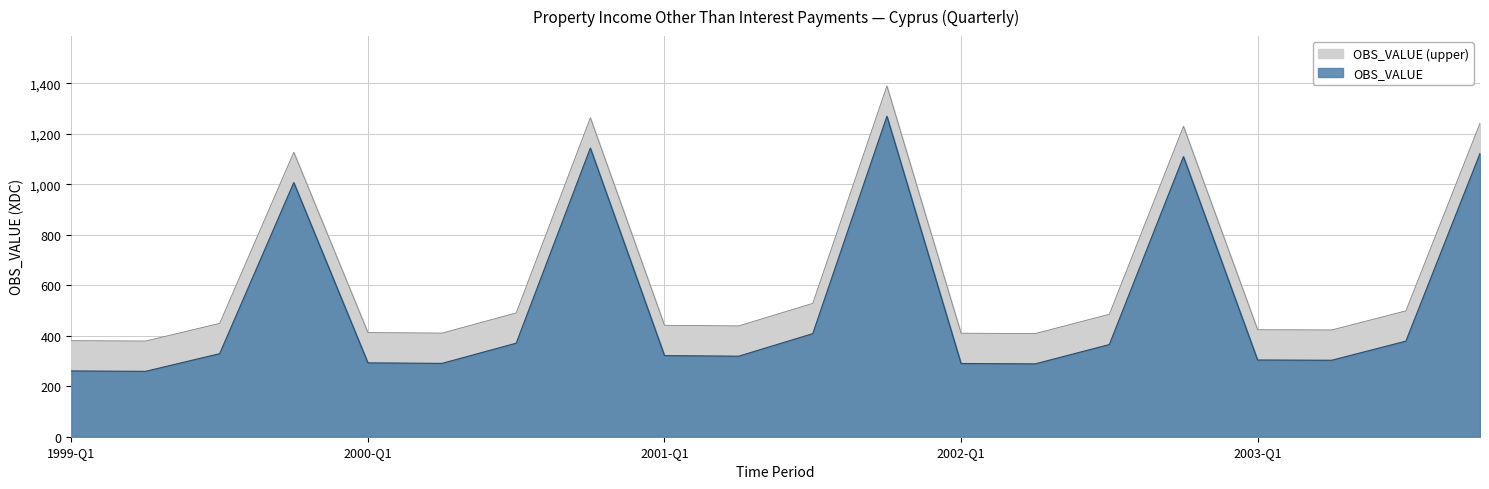

What position from the right is 2001-Q1?

12